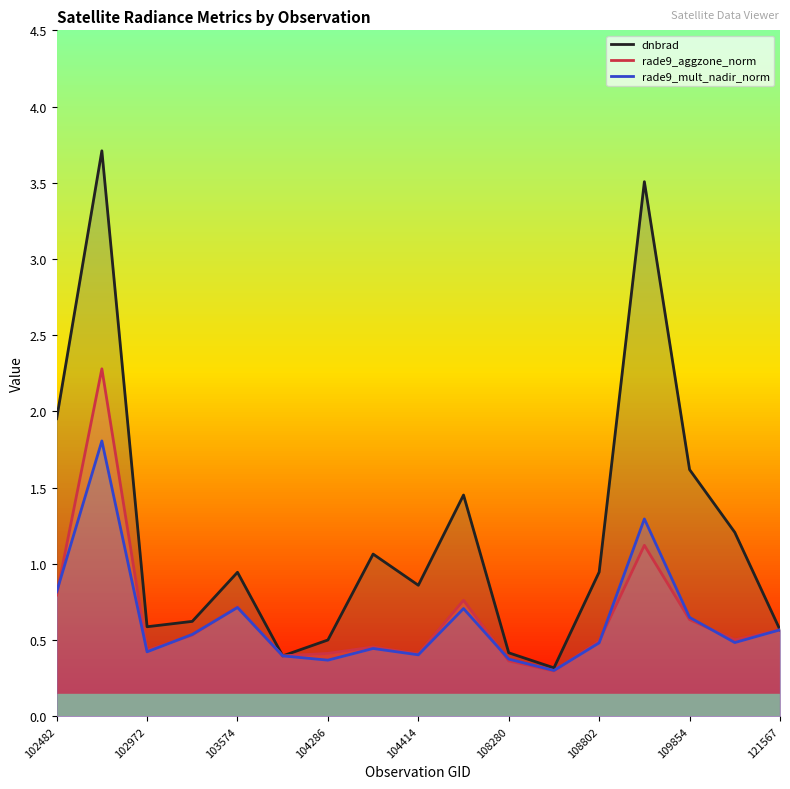

The value of dnbrad at 121567 is 0.6. True or false?

True